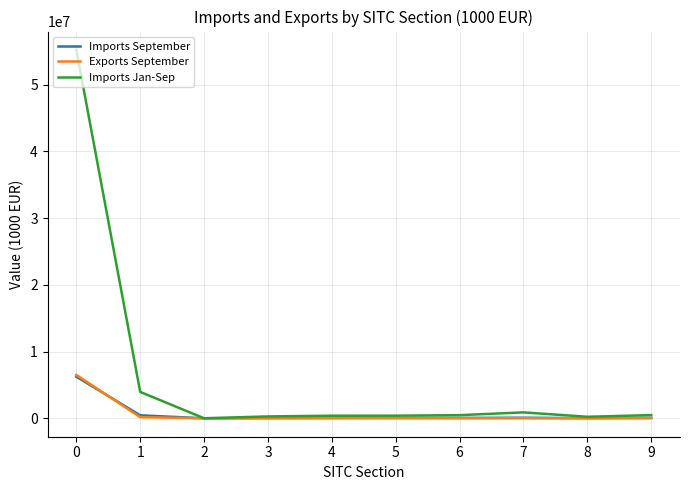

Which series has the widest spread of values?

Imports Jan-Sep